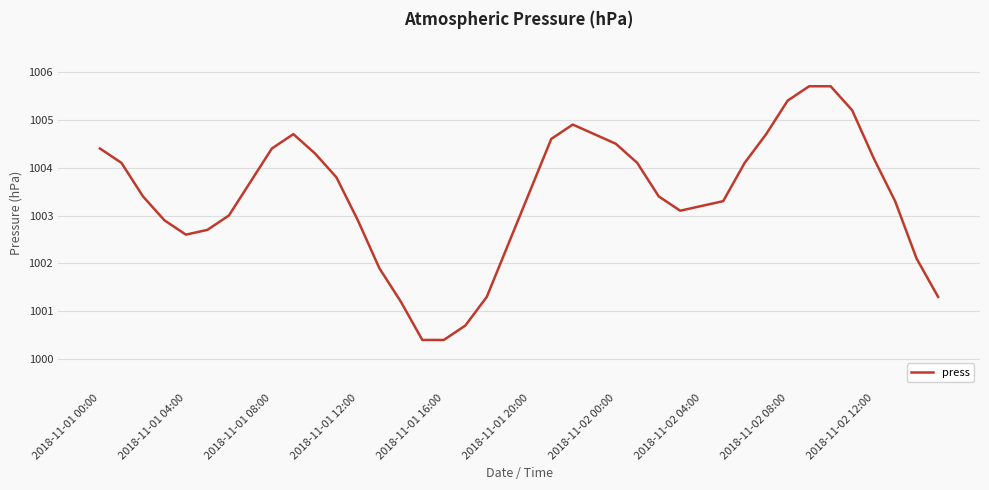

What is the maximum value shown in the chart?

1005.7